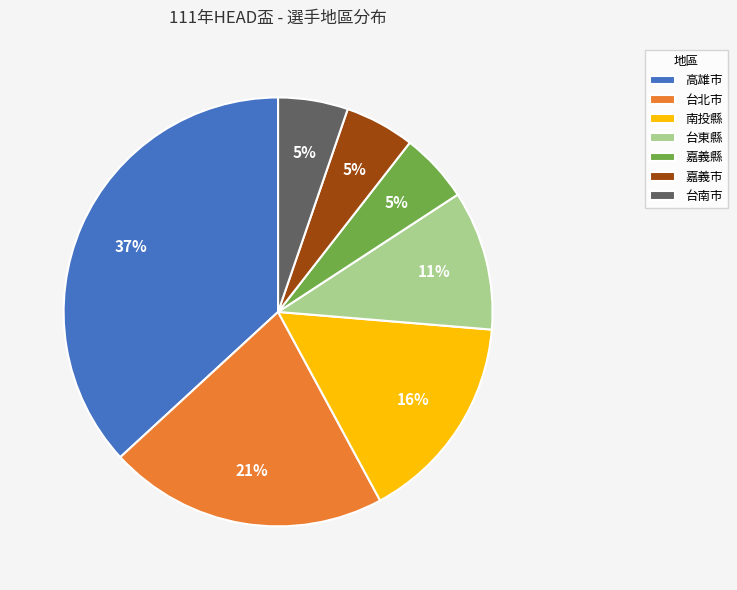

Is the sum of 台北市 and 嘉義縣 greater than half?

No